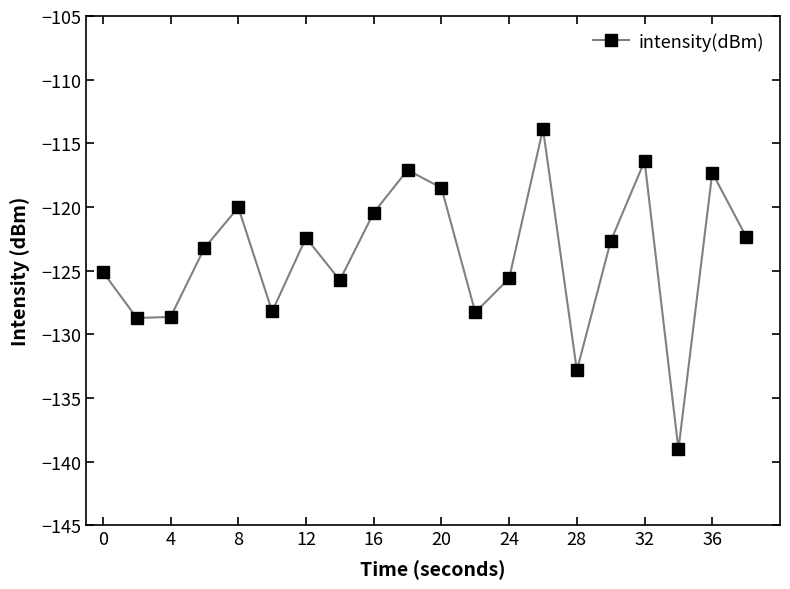

True or false: there are more than 1 points higher than both neighbors.

True